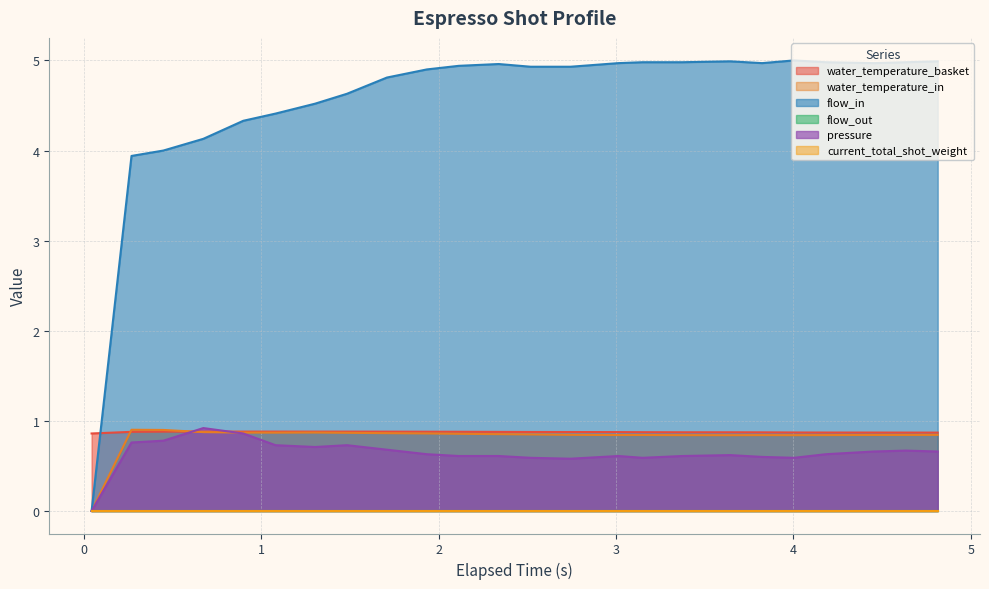

What is the label of the 6th point from the left?

4